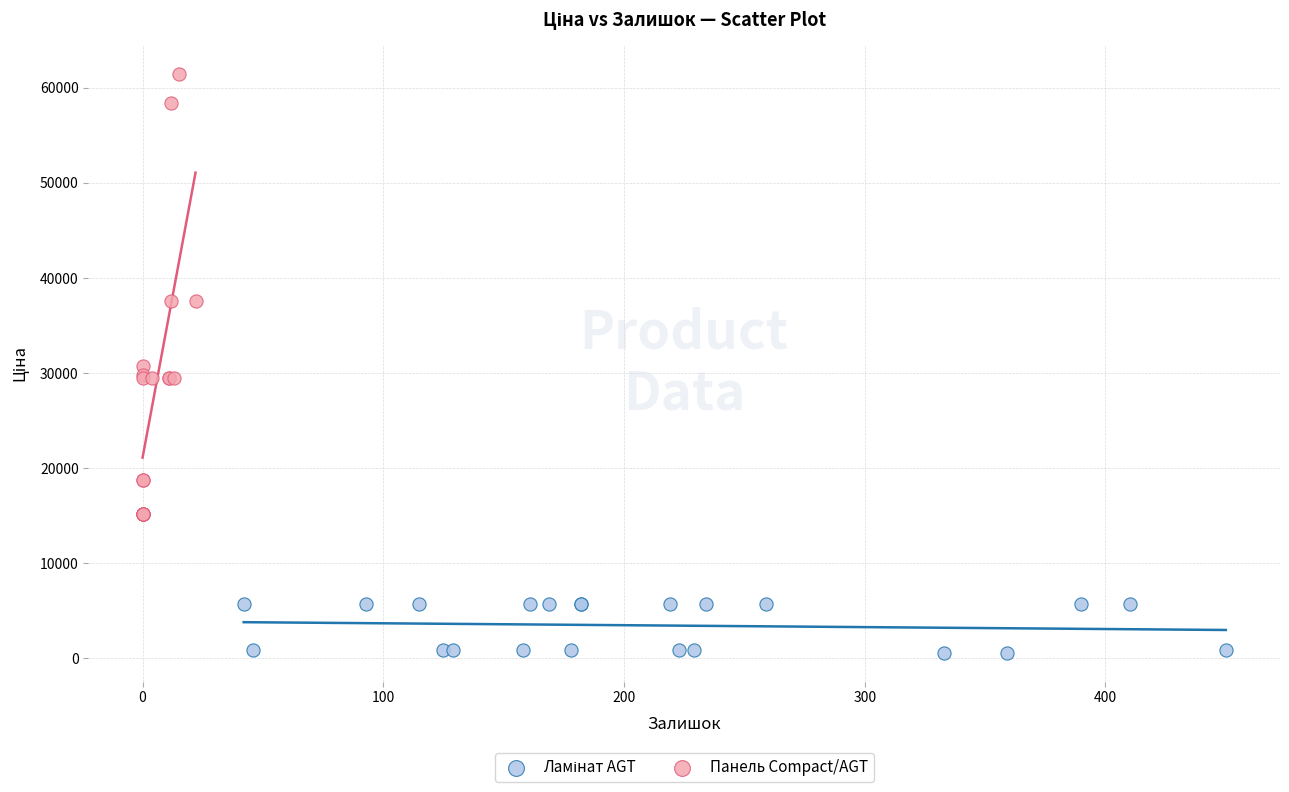

Which series contains the highest Y value?

Панель Compact/AGT